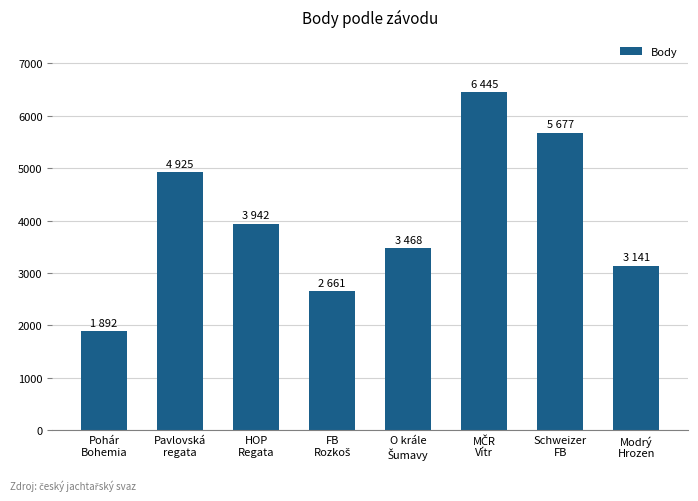

What is the average value?

4019